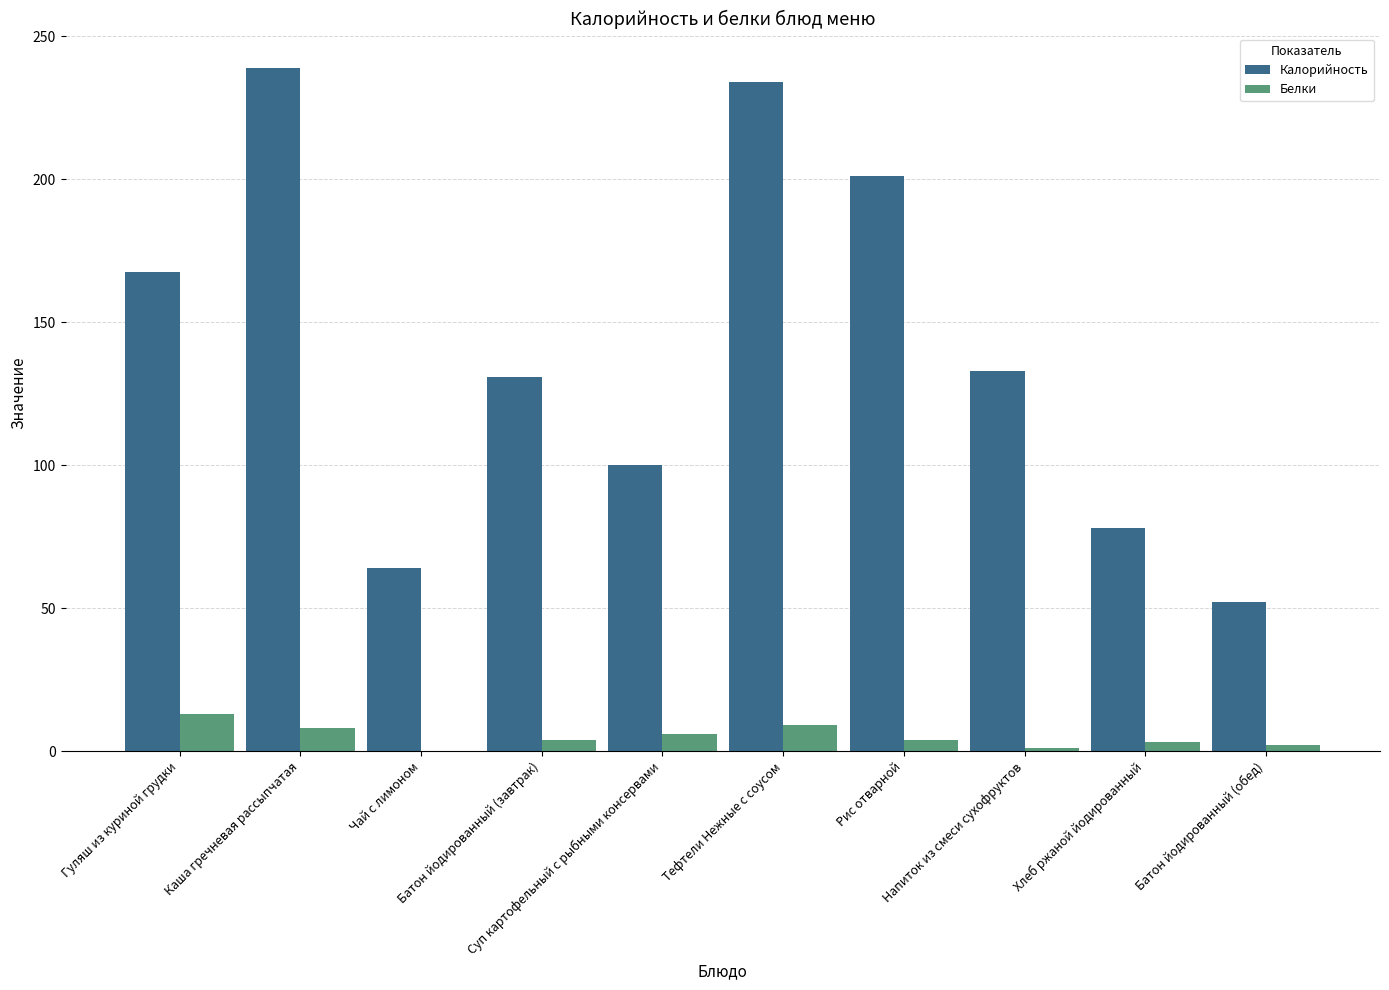

What is the greatest value displayed?

239.0